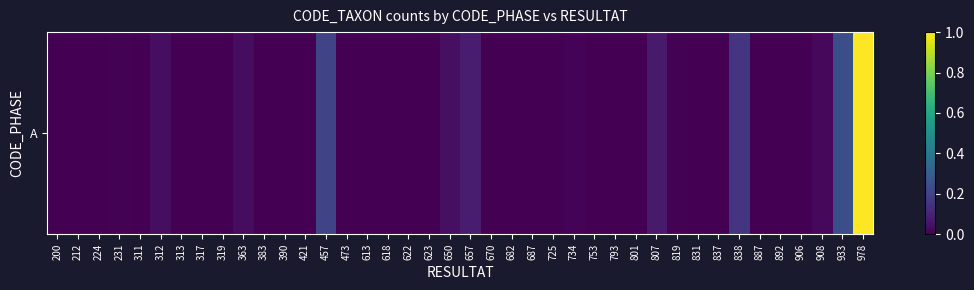

What is the difference between the maximum and minimum values?

1.0